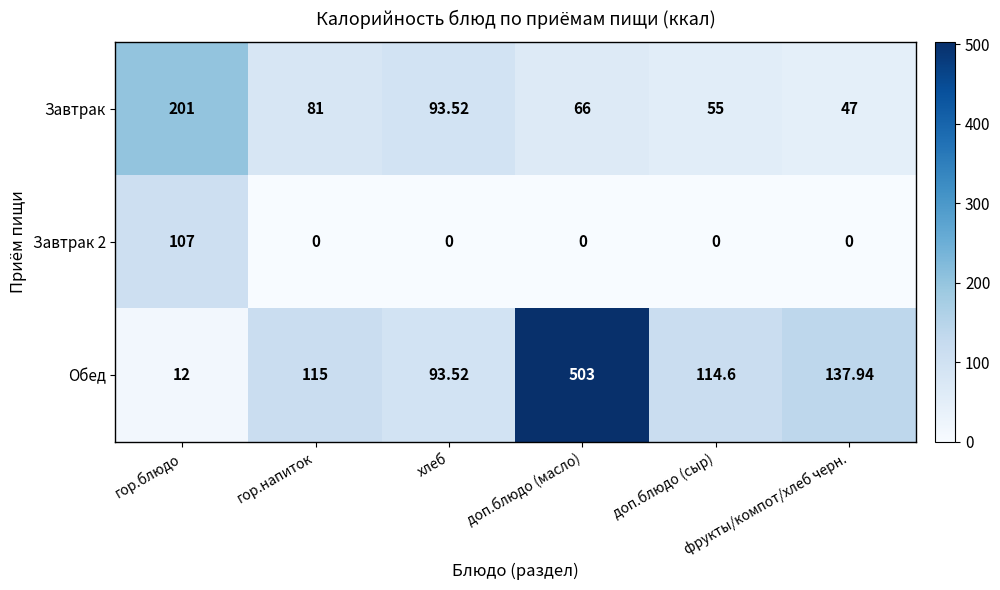

Which series has the largest total across all categories?

Обед